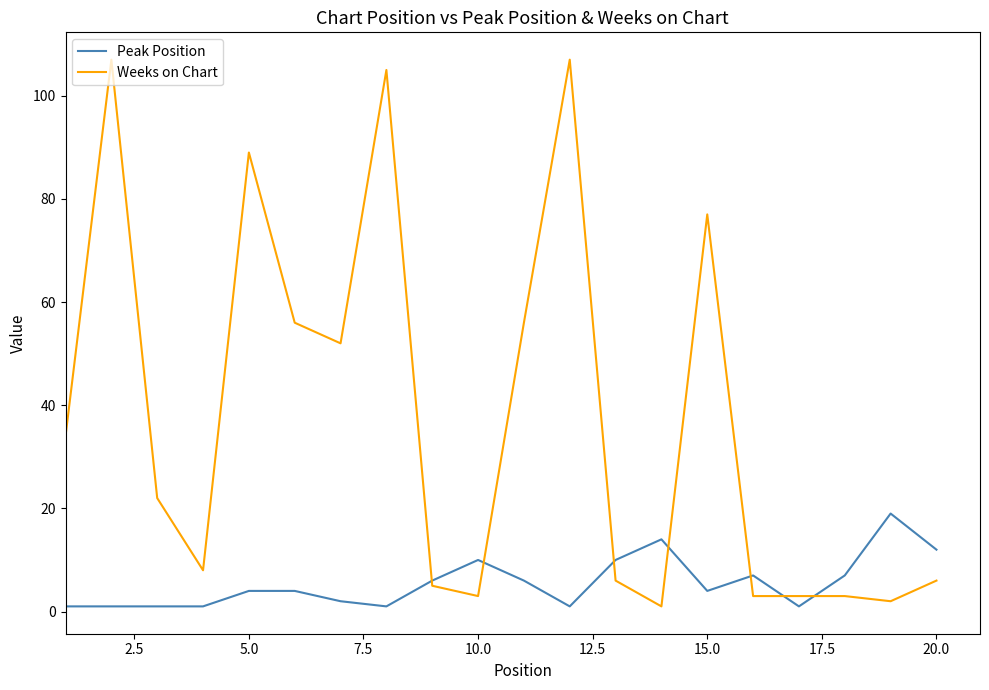

List the series in order of their peak value, lowest first.

Peak Position, Weeks on Chart